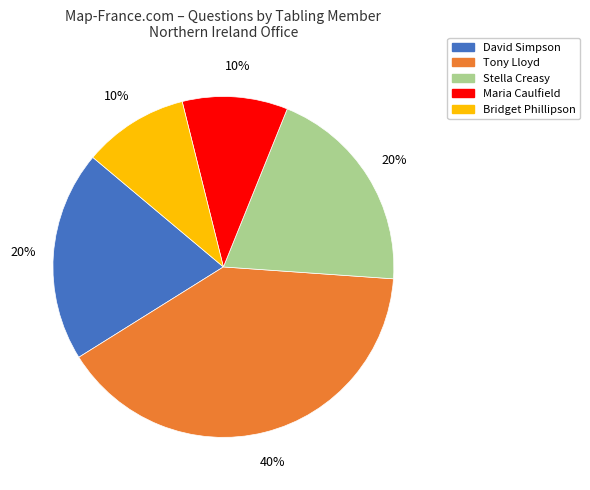

To the nearest percent, what is the average slice percentage?

20%